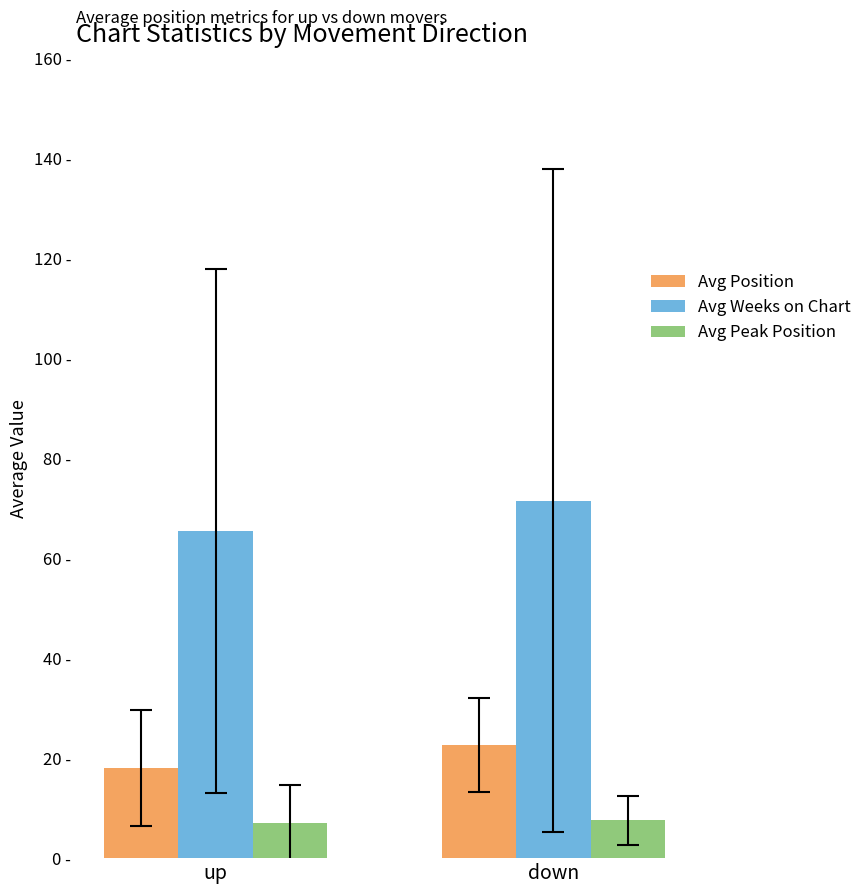

What is the label of the 1st bar from the right?

down